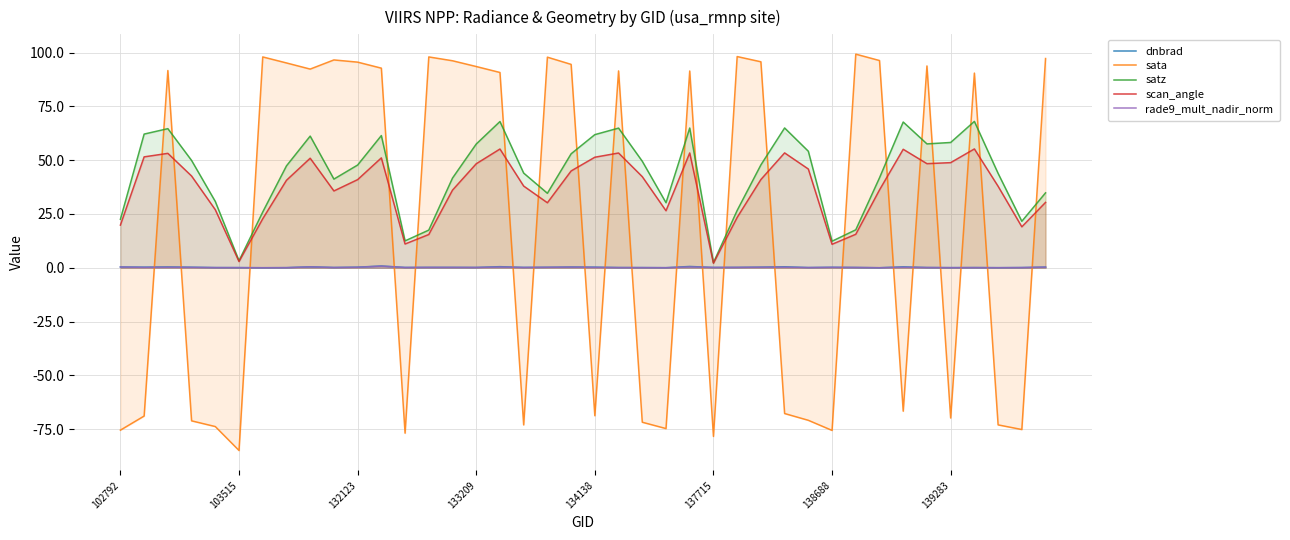

What are all the series names shown in the legend?

dnbrad, sata, satz, scan_angle, rade9_mult_nadir_norm